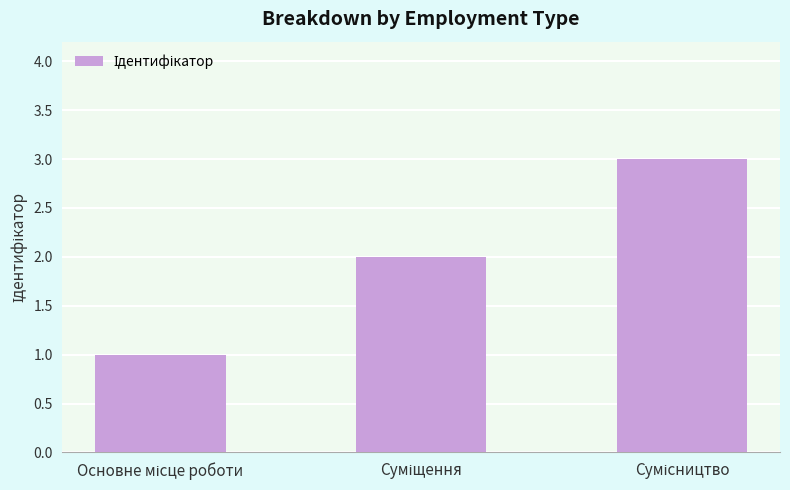

What is the maximum value shown in the chart?

3